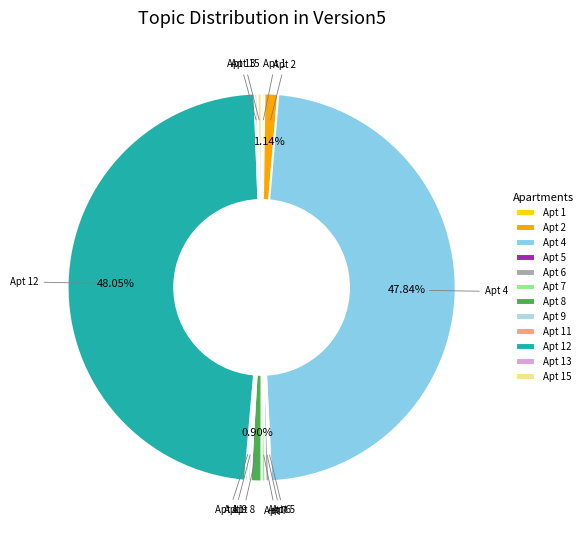

Is there a majority slice in this chart?

No